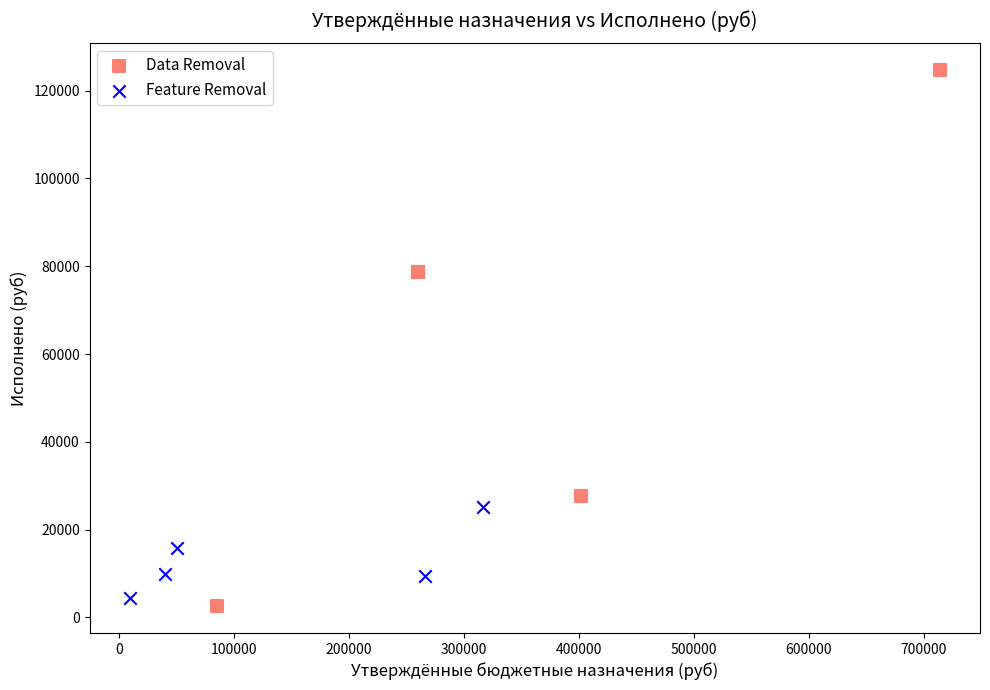

Which series has the largest Y range (max minus min)?

Data Removal